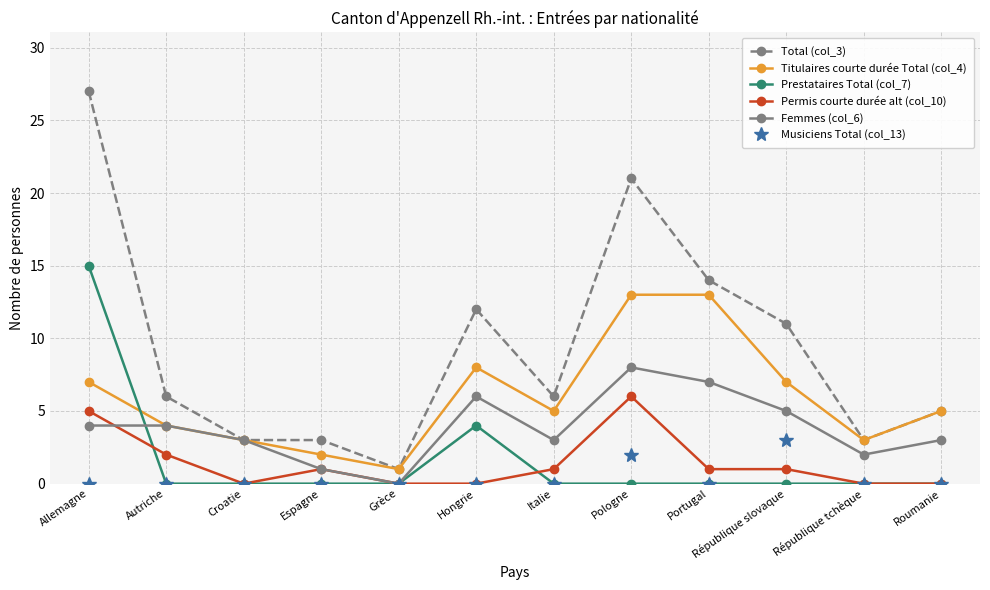

At which label does Permis courte durée alt (col_10) reach its peak?

Pologne